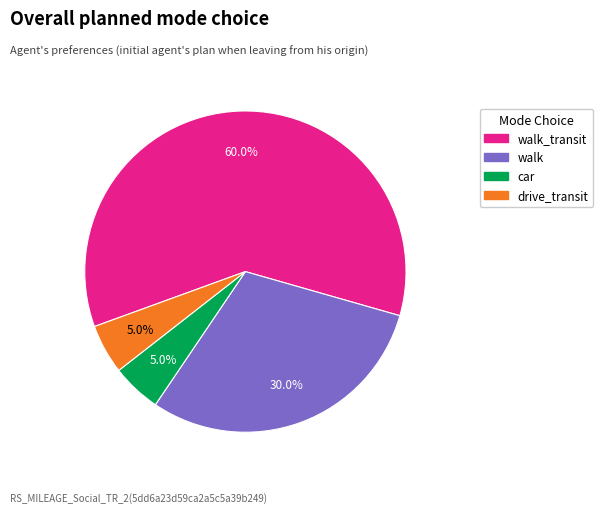

Does any single category account for the majority?

Yes